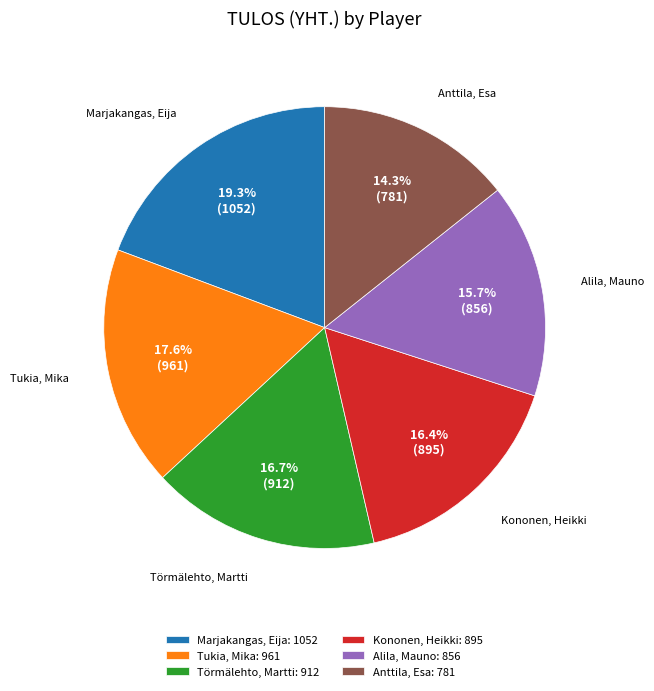

Approximately how many times larger is the value at Tukia, Mika compared to Kononen, Heikki?

1.1